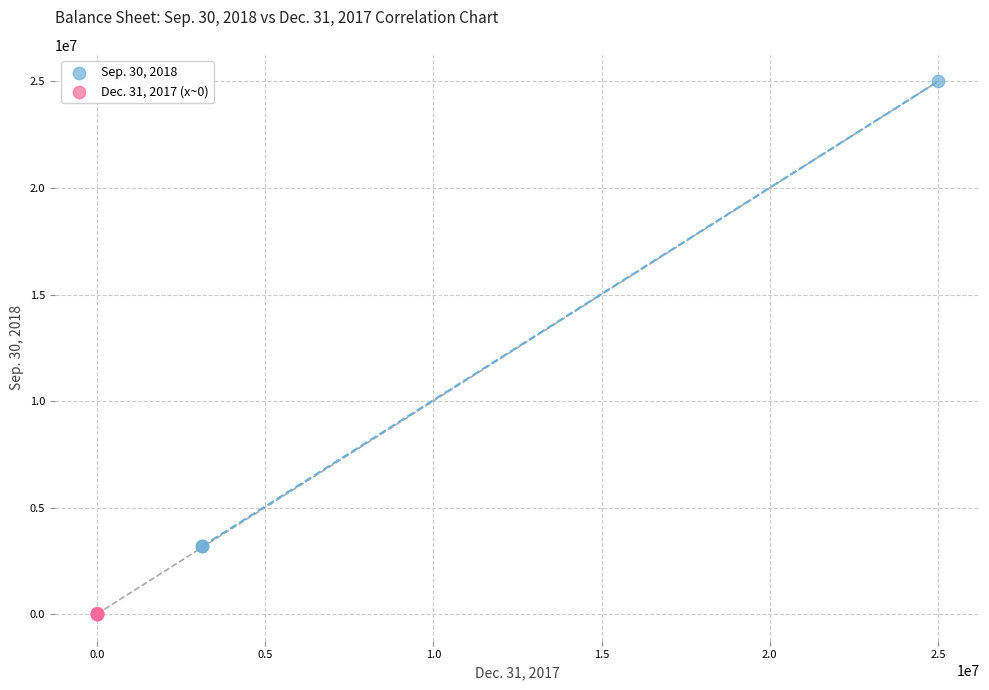

Which series has the widest spread of Y values?

Sep. 30, 2018